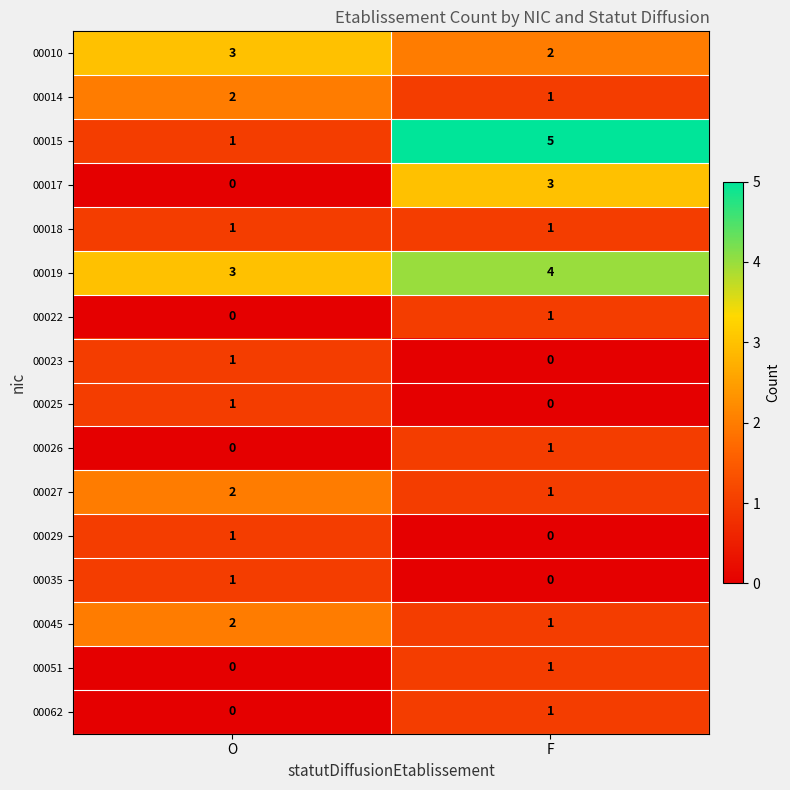

List the labels in order of 00025 value, smallest first.

F, O